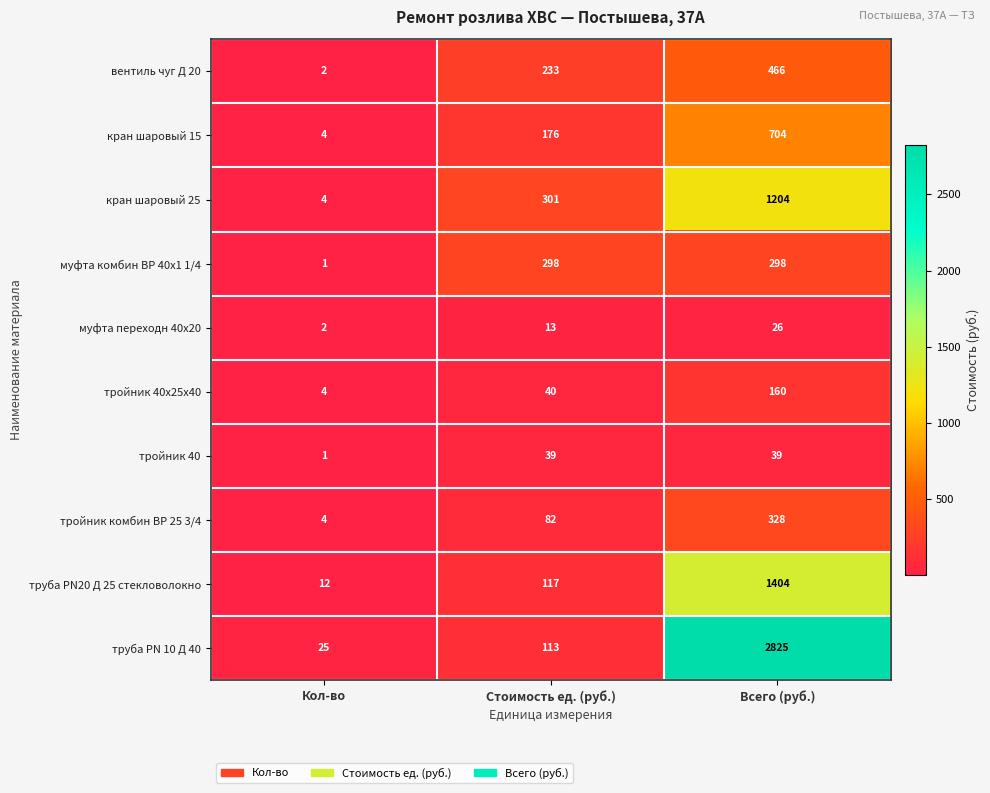

At how many categories does at least one series exceed 41?

2